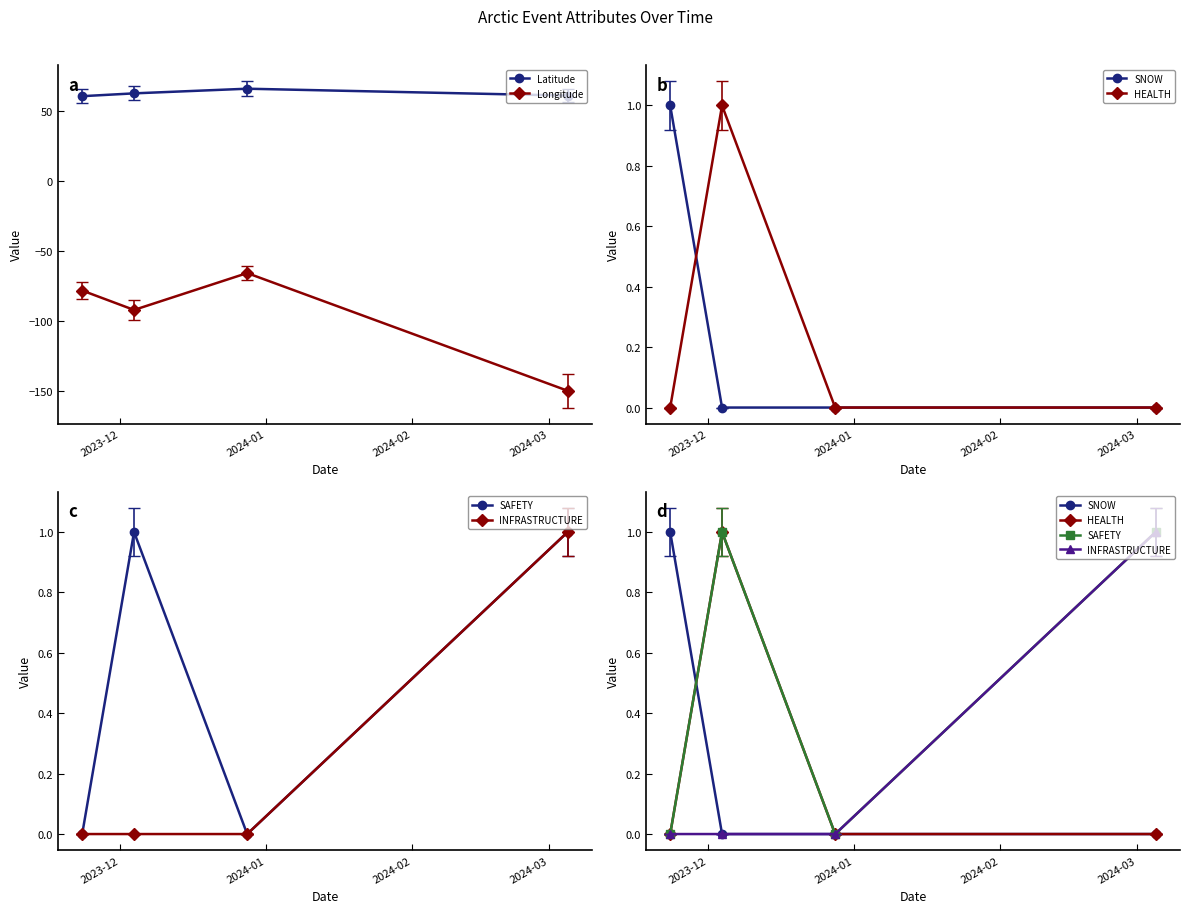

In Longitude, how many points are lower than both neighbors (excluding endpoints)?

1